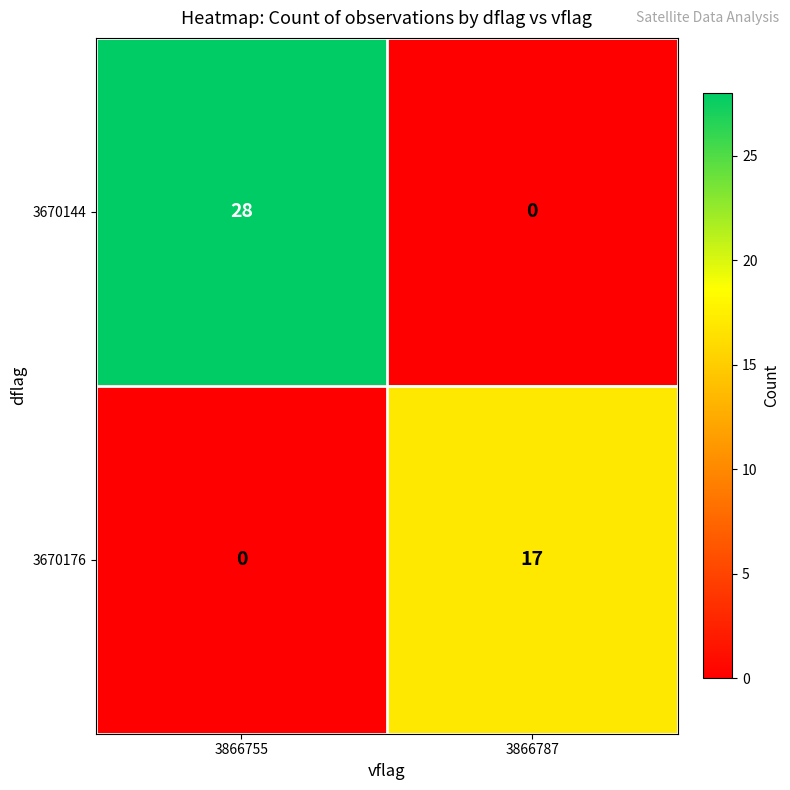

Is the value of 3670144 at 3866755 greater than the value of 3670176 at 3866755?

Yes